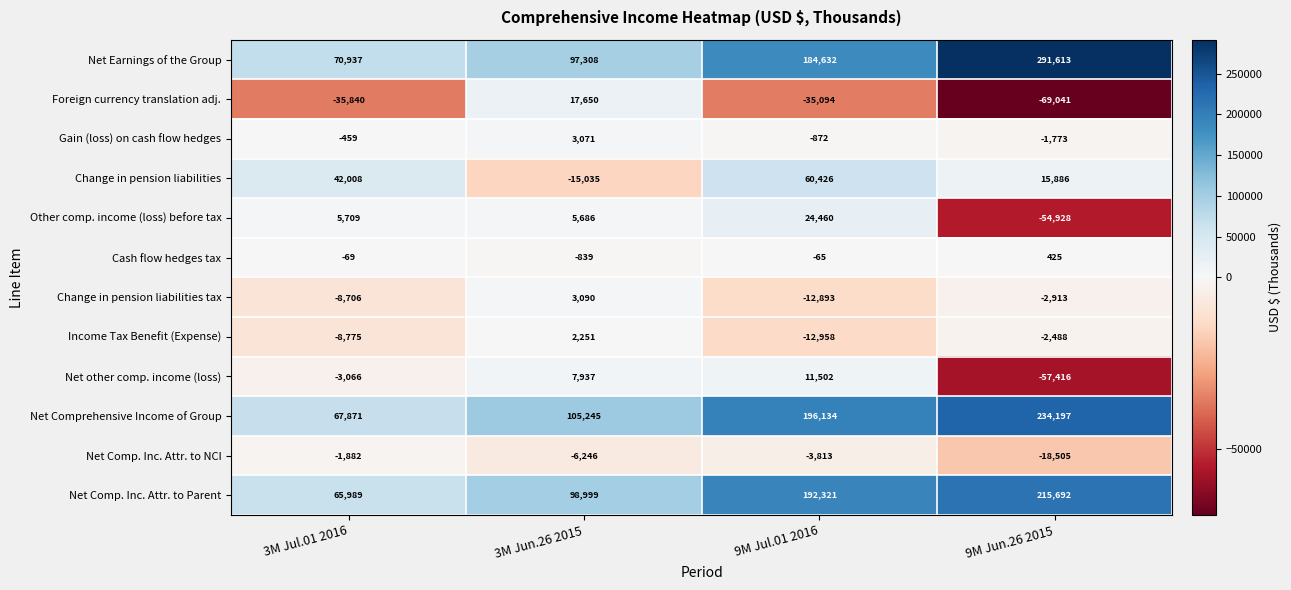

Is the value of Net other comp. income (loss) at 9M Jul.01 2016 greater than the value of Net Comp. Inc. Attr. to NCI at 9M Jun.26 2015?

Yes